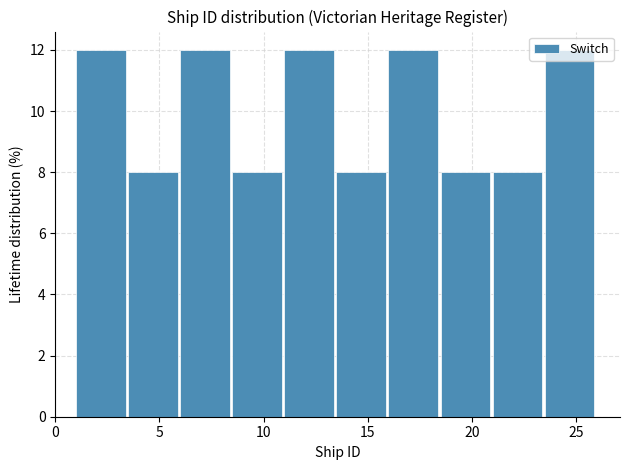

Reading left to right, list every bar in this chart as the range it spans on the x-axis followed by its height. The values are not printed on the chart, so give them approximately, as read against the axis.

1.0 to 3.5: 12
3.5 to 6.0: 8
6.0 to 8.5: 12
8.5 to 11.0: 8
11.0 to 13.5: 12
13.5 to 16.0: 8
16.0 to 18.5: 12
18.5 to 21.0: 8
21.0 to 23.5: 8
23.5 to 26.0: 12